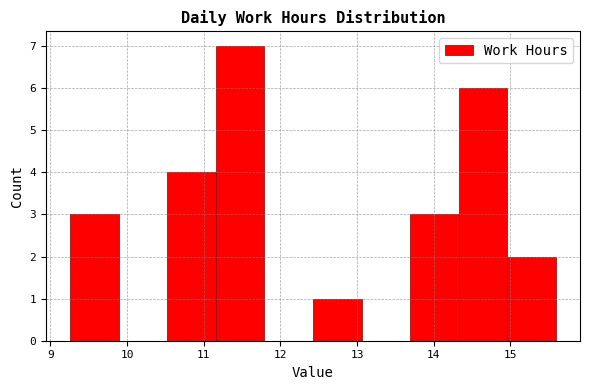

Reading left to right, list every bar in this chart as the range it spans on the x-axis followed by its height. Neither the bar edges nor the heights are printed on the chart, so give them approximately, as read against the axes.

9.3 to 9.9: 3
9.9 to 10.5: 0
10.5 to 11.2: 4
11.2 to 11.8: 7
11.8 to 12.4: 0
12.4 to 13.1: 1
13.1 to 13.7: 0
13.7 to 14.3: 3
14.3 to 15.0: 6
15.0 to 15.6: 2